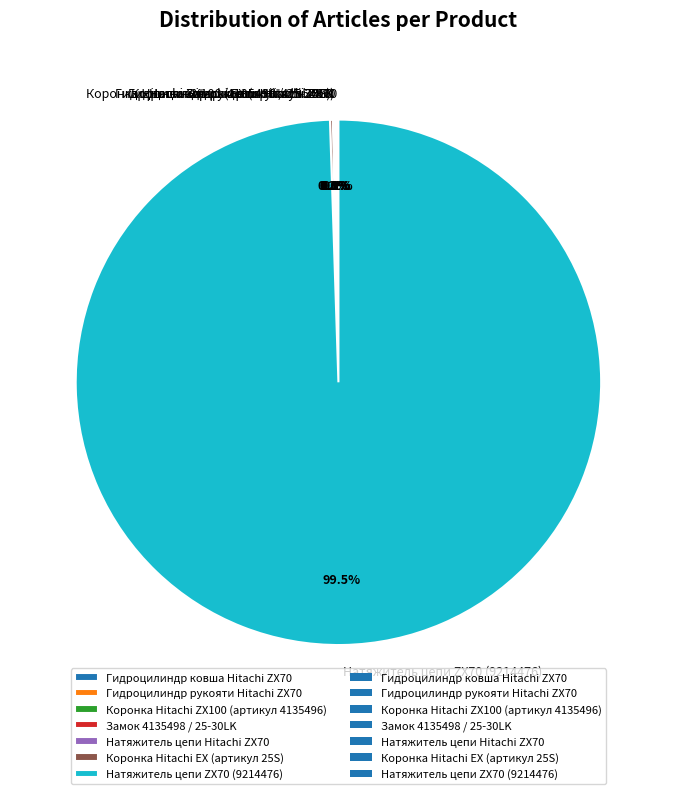

Which category accounts for the majority?

Натяжитель цепи ZX70 (9214476)